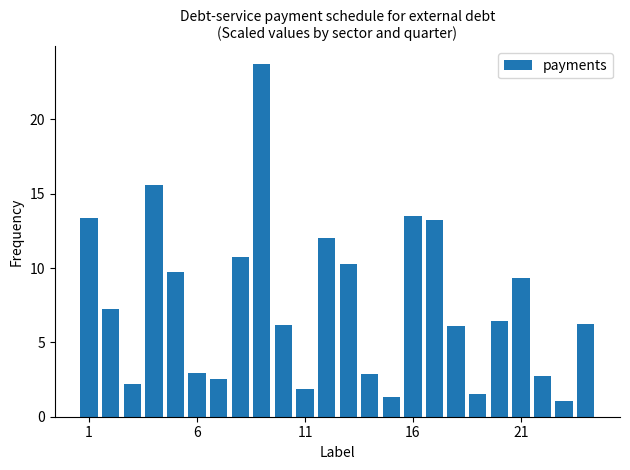

What is the greatest value displayed?

23.7